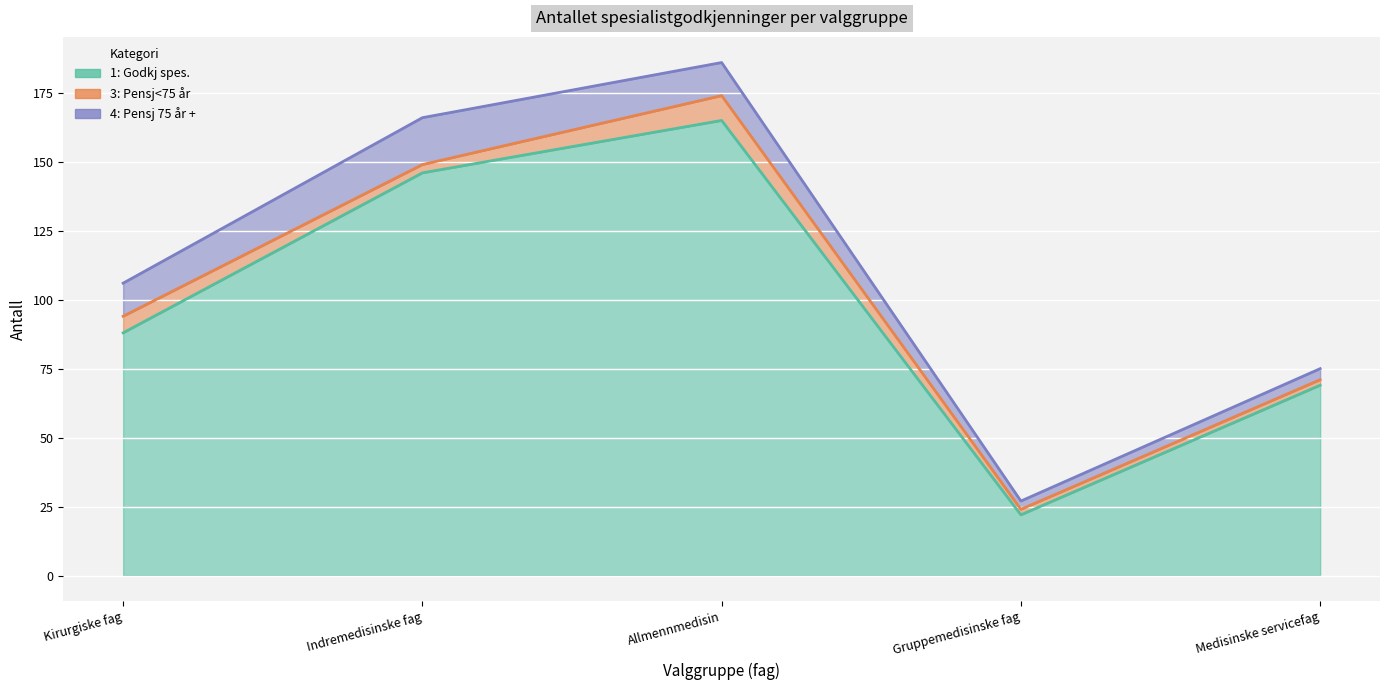

What is the difference between the second highest and second lowest values in the 4: Pensj 75 år + series?

8